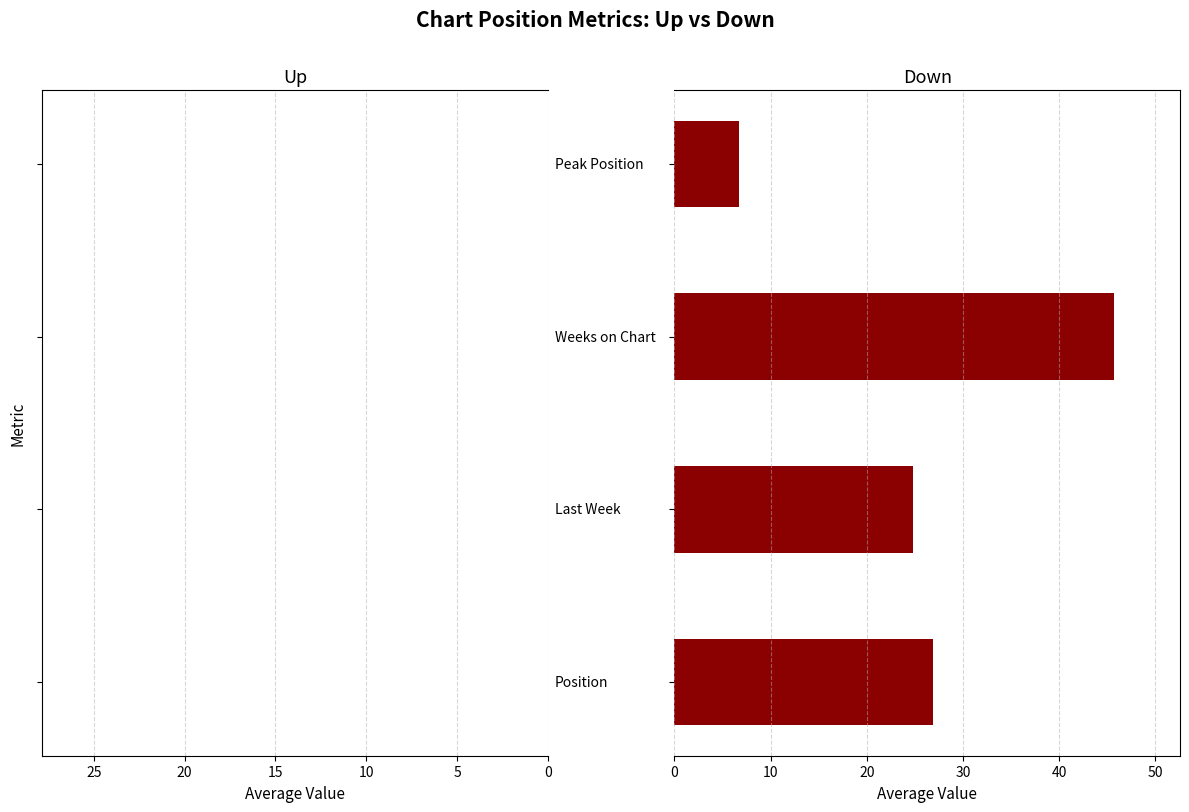

Does the chart contain any negative values?

Yes